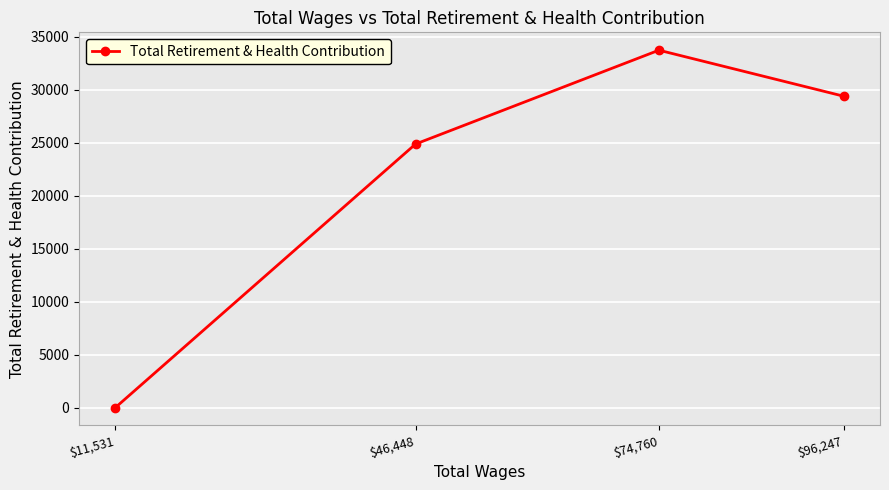

What is the change in value from $74,760 to $11,531?

-33752